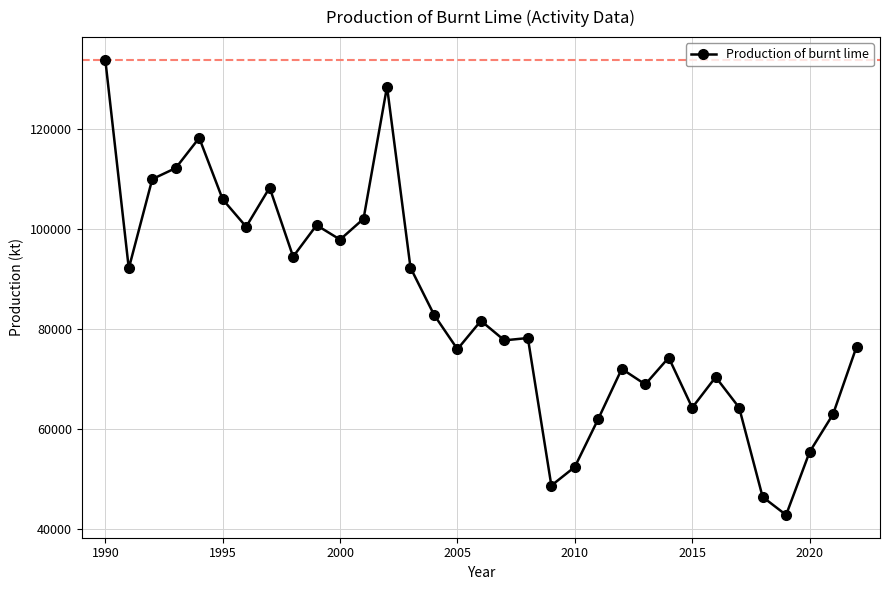

What is the value of the 29th point from the left?

46379